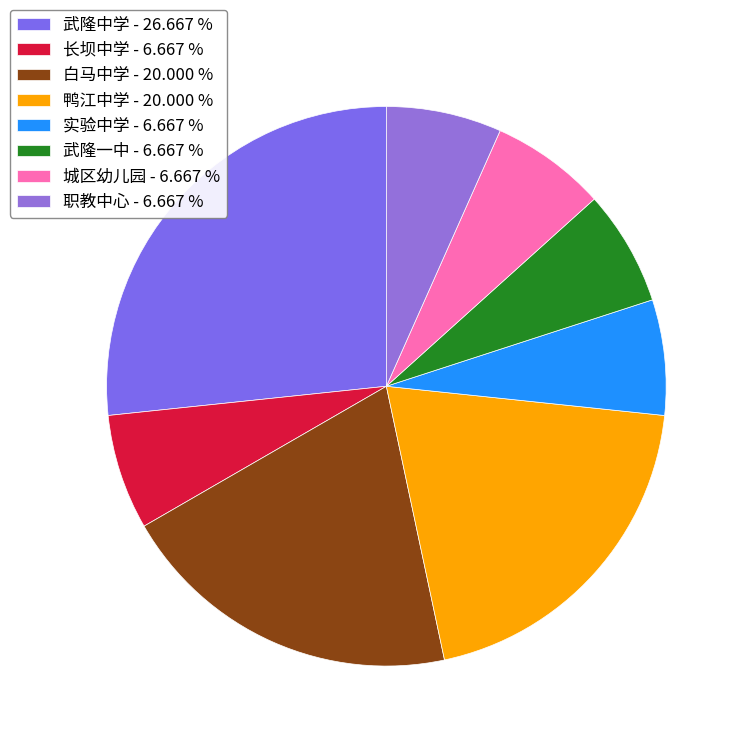

How much of the chart is everything except 长坝中学?

93.3%